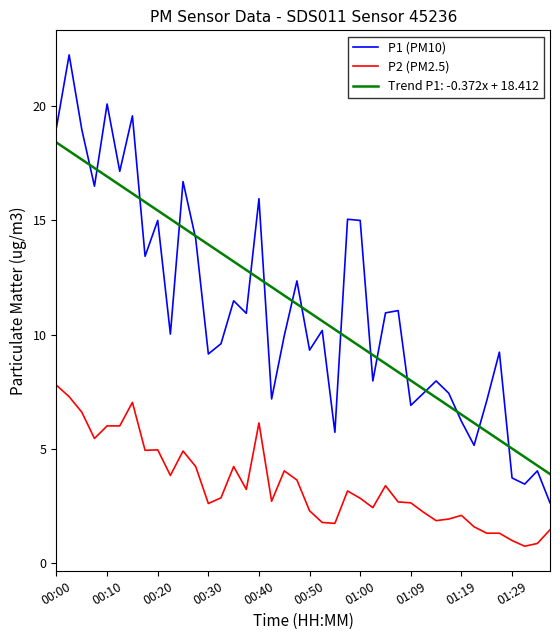

What is the sum of all P1 (PM10) values?

446.1